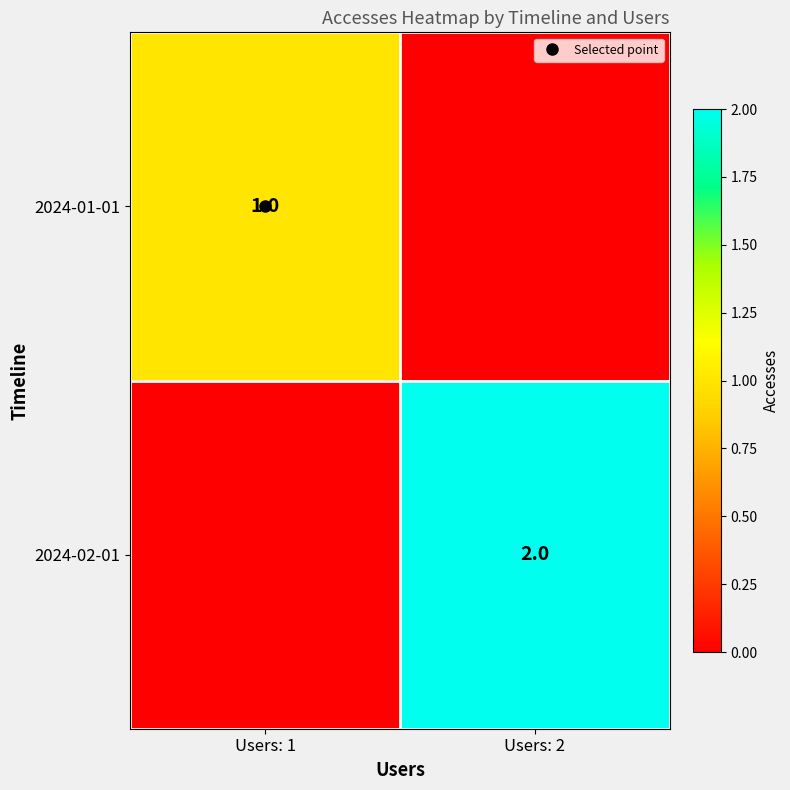

How many positive values does the 2024-01-01 series have?

1